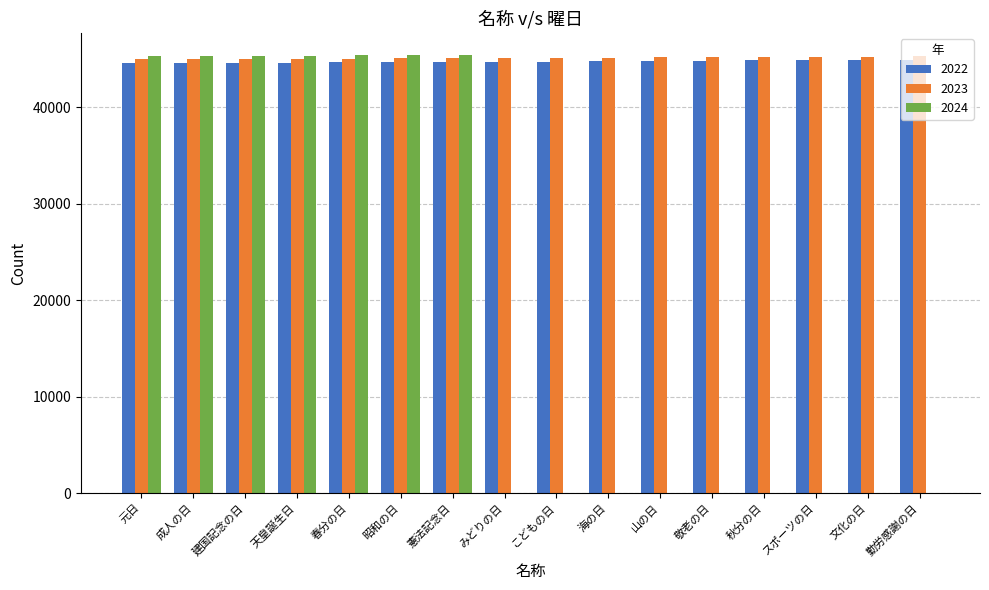

Which series has the largest range (max minus min)?

2024